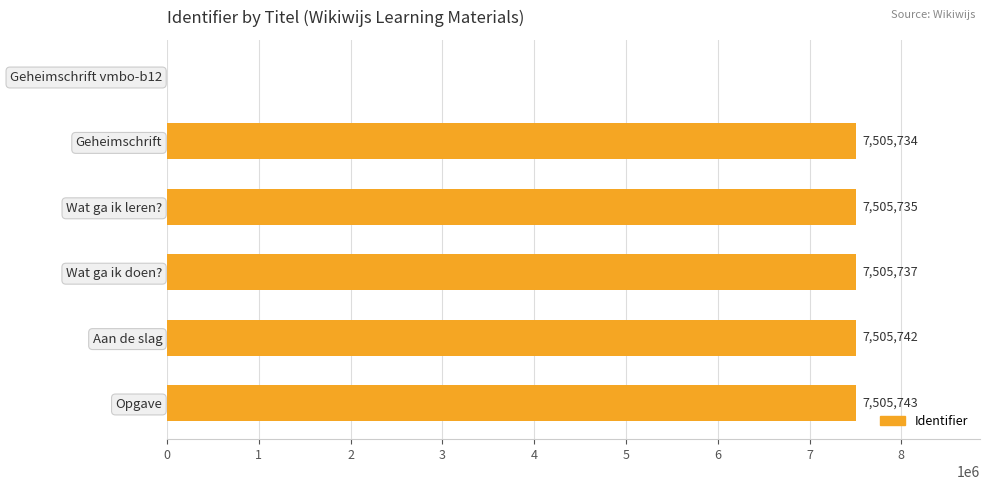

The value at Opgave is 4750468. True or false?

False